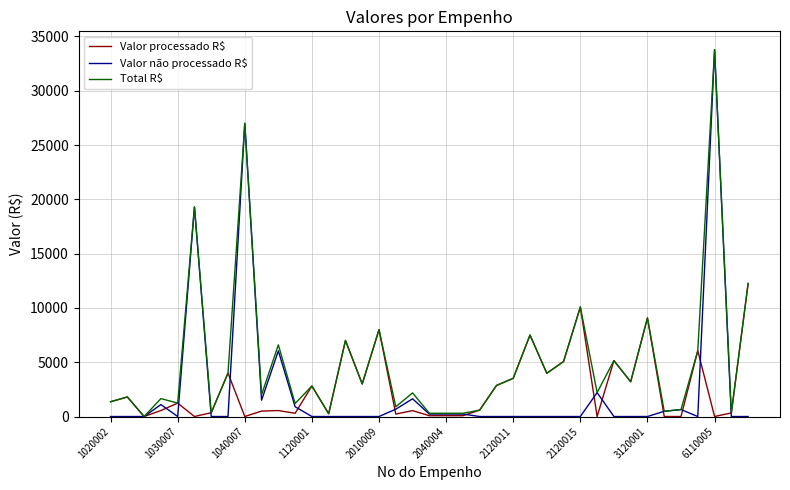

Which series has the largest range (max minus min)?

Valor não processado R$